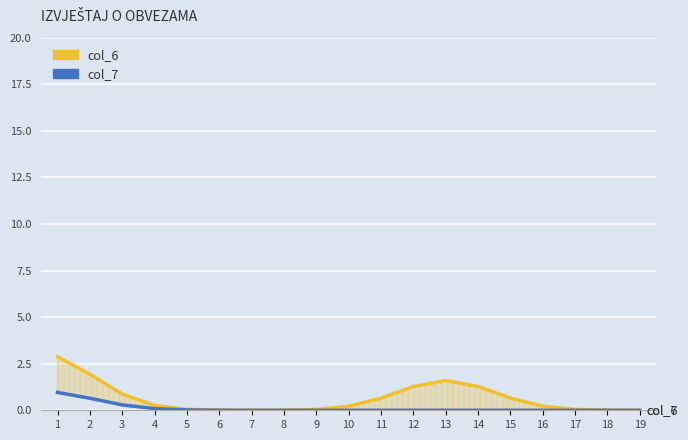

How many data points in col_7 are above 0?

7